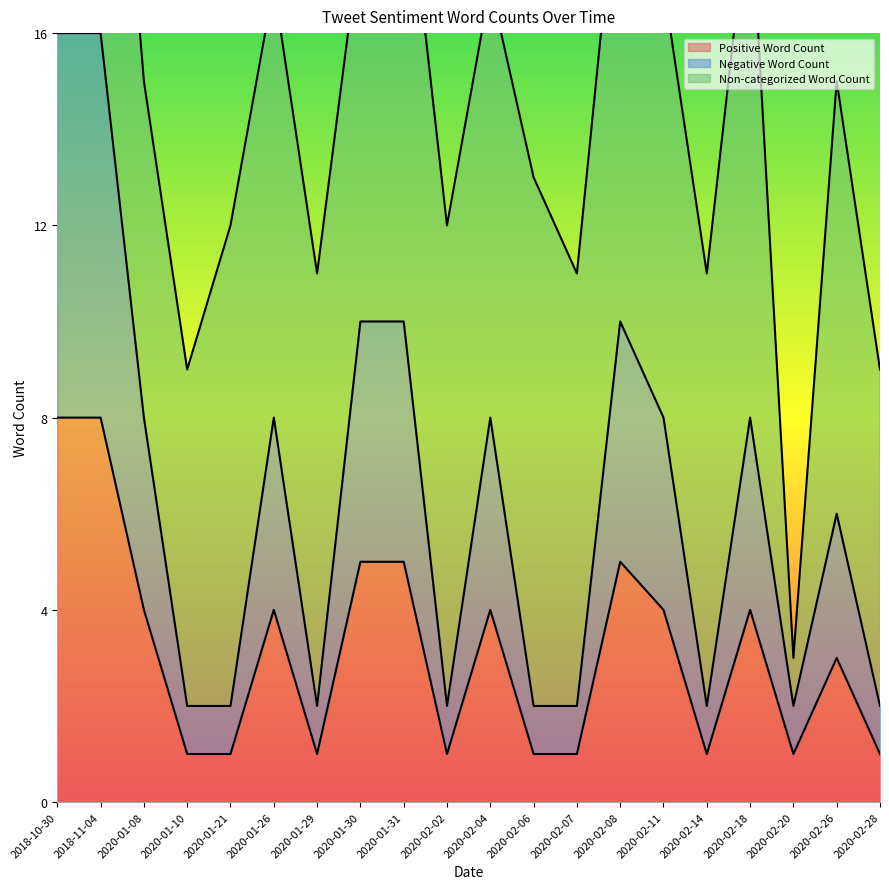

The value of Positive Word Count at 2018-10-30 is 5. True or false?

False